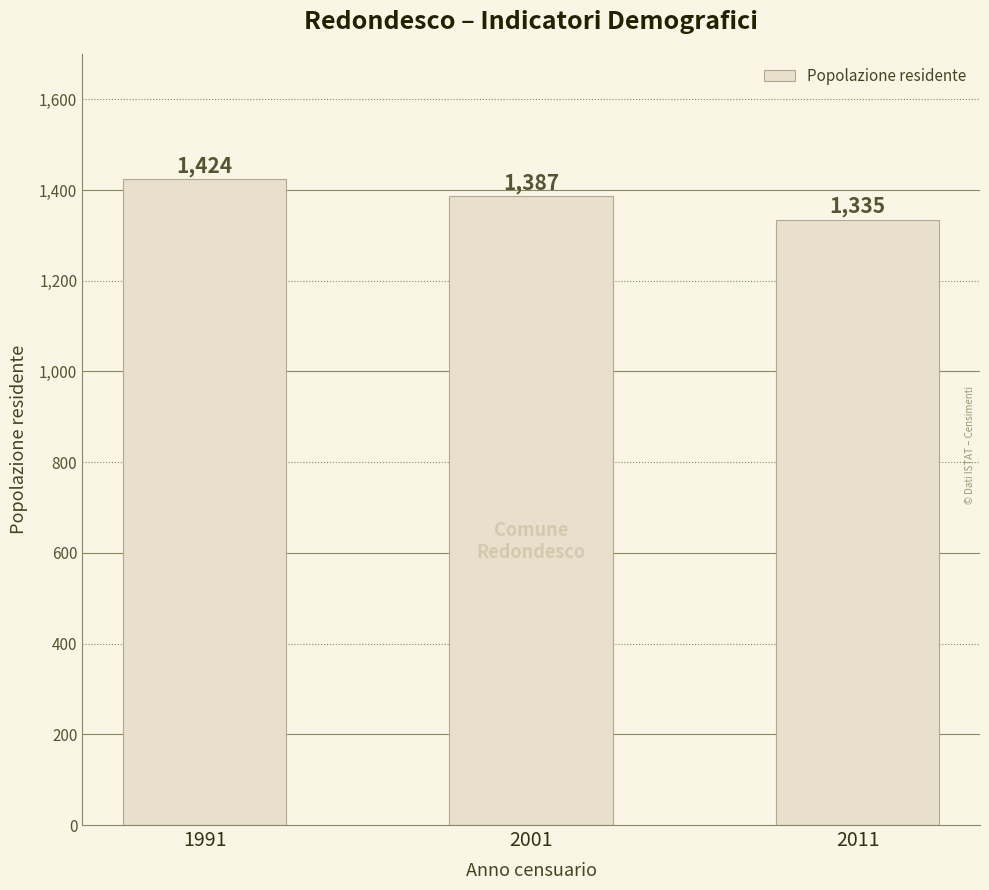

Between 2001 and 2011, which is larger?

2001